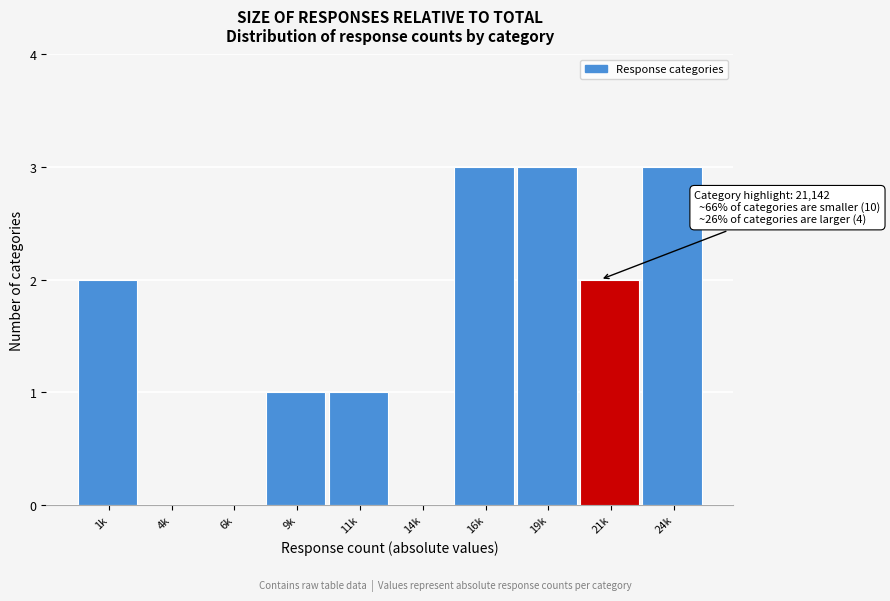

Reading left to right, transcribe all the data shown in this chart.

1k=2	4k=0	6k=0	9k=1	11k=1	14k=0	16k=3	19k=3	21k=2	24k=3